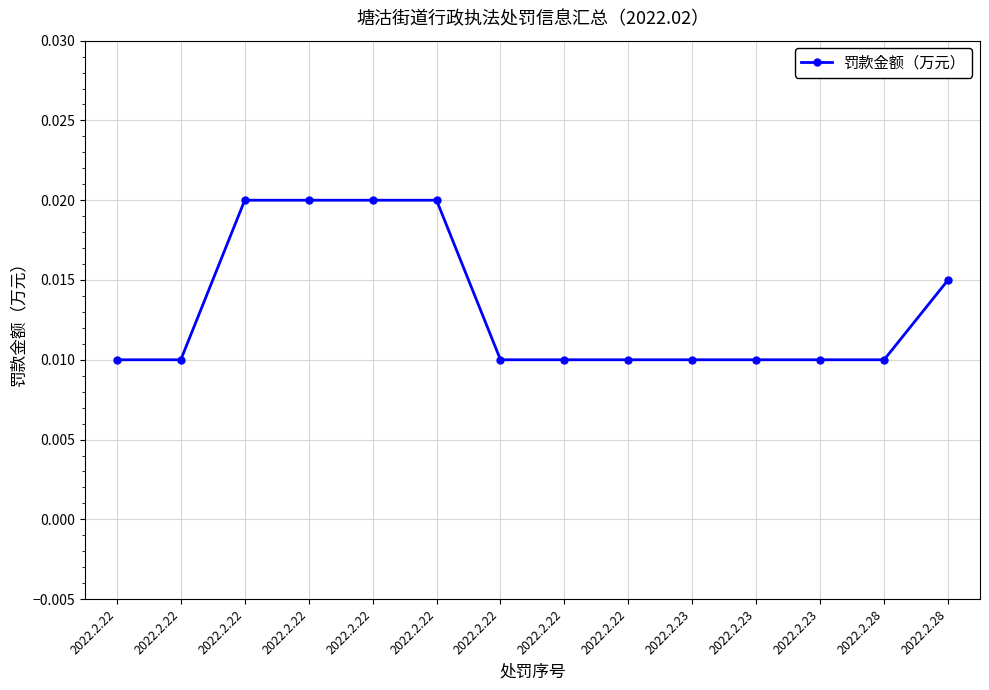

Where is the data nearest to the value 0?

2022.2.22